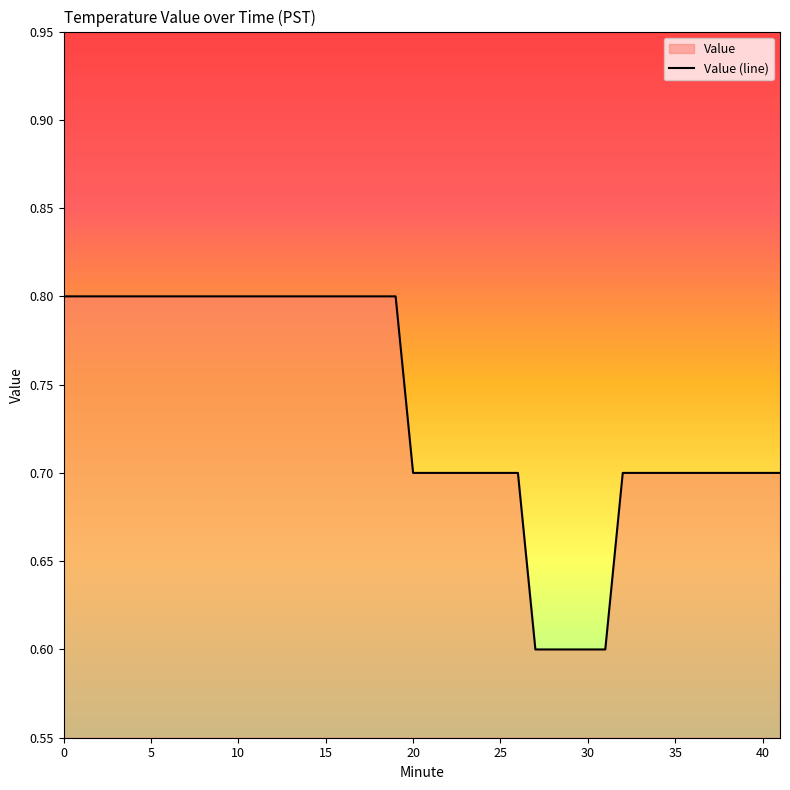

What is the greatest value displayed?

0.8